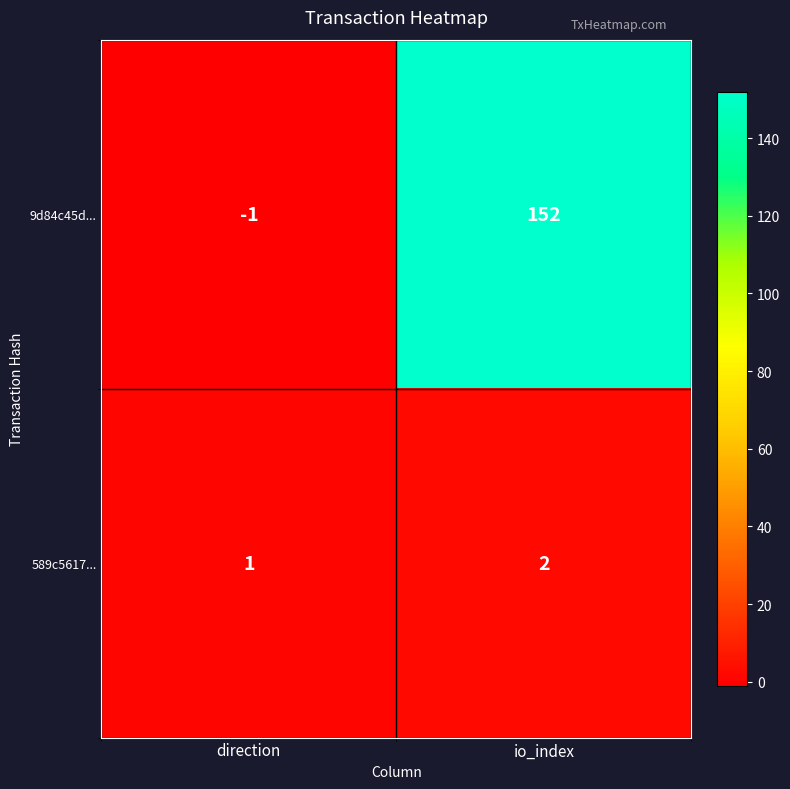

List the series in order of their peak value, highest first.

9d84c45d..., 589c5617...